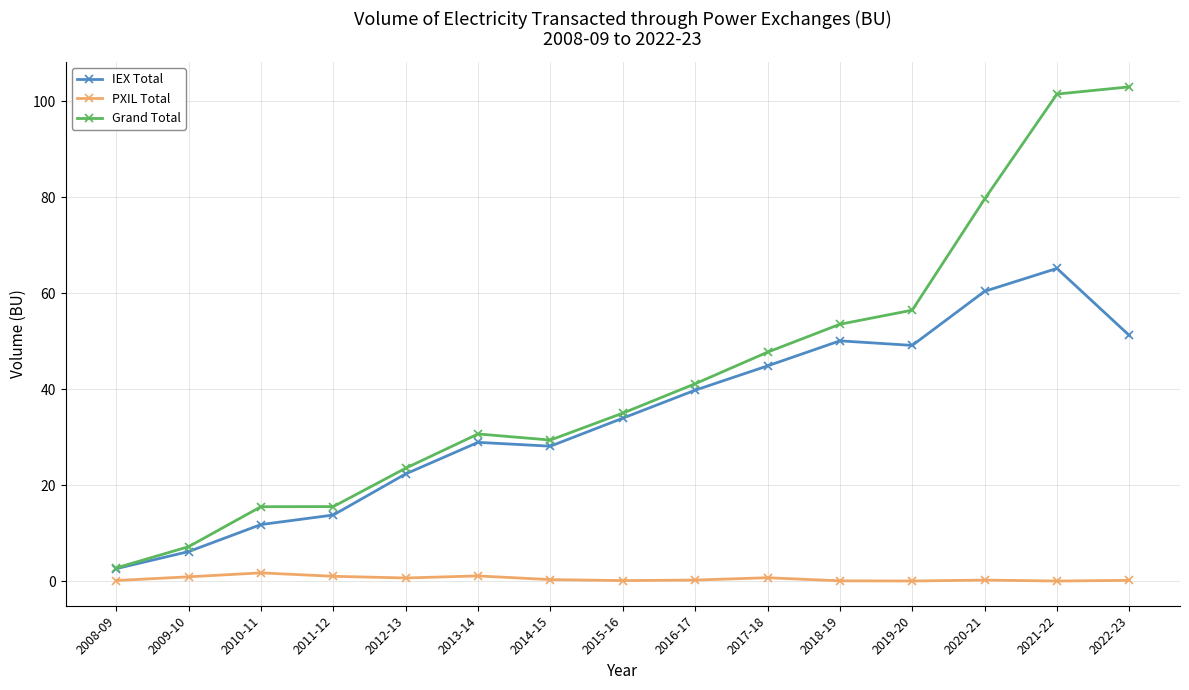

Where is Grand Total nearest to the value 52?

2018-19